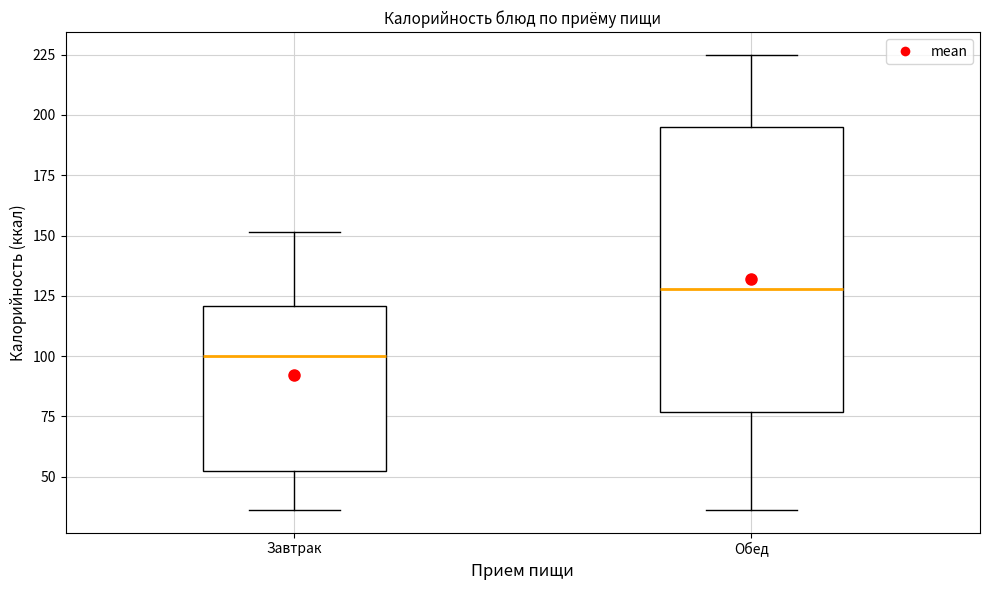

Which box is the tallest, from its lower edge to its upper edge?

Обед